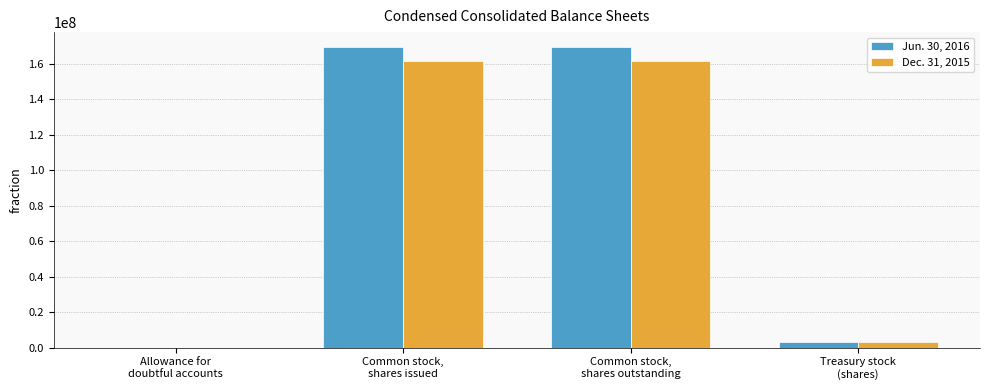

What is the sum of the Dec. 31, 2015 values at Allowance for
doubtful accounts and Common stock,
shares issued?

161645021